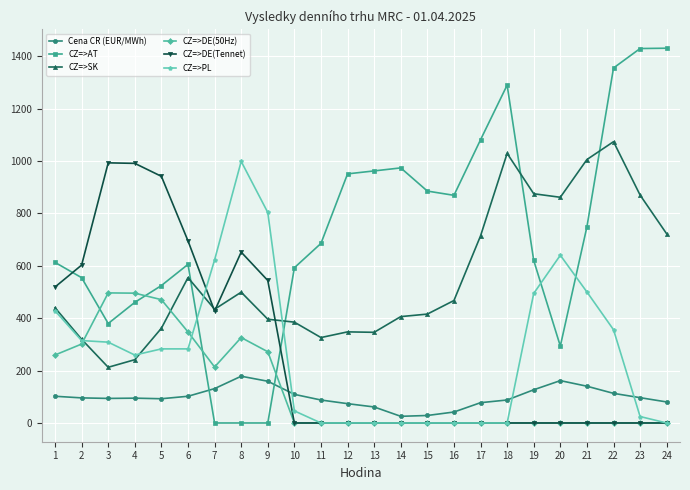

What is the minimum value for CZ=>SK?

212.7